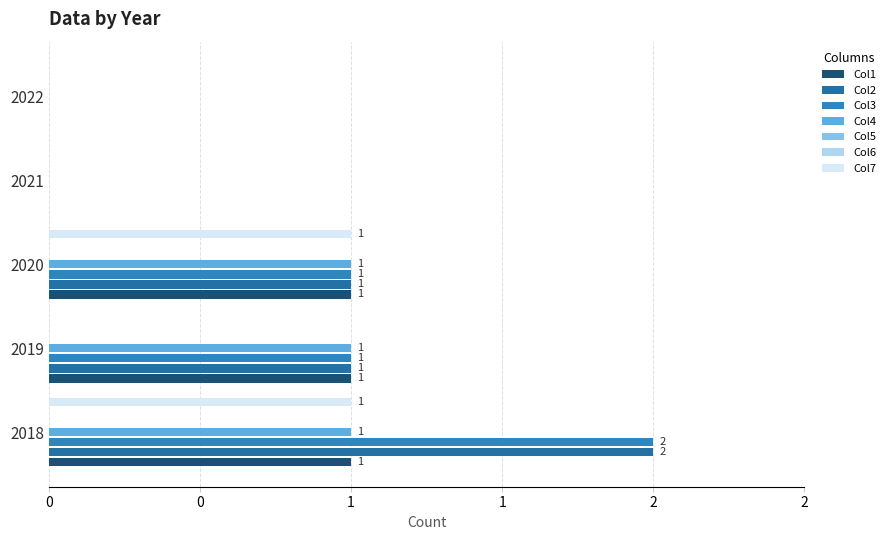

What is the value of the Col1 bar at the 3rd from the left?

1